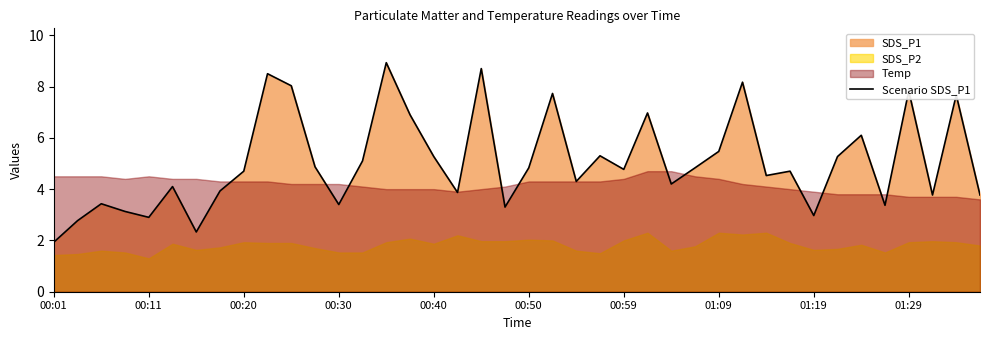

Which category has the lowest value across all series?

00:01